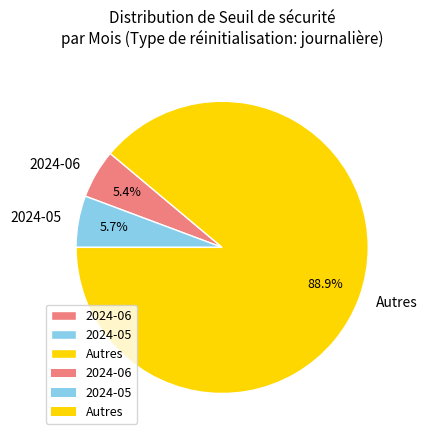

How many segments does this pie chart have?

3